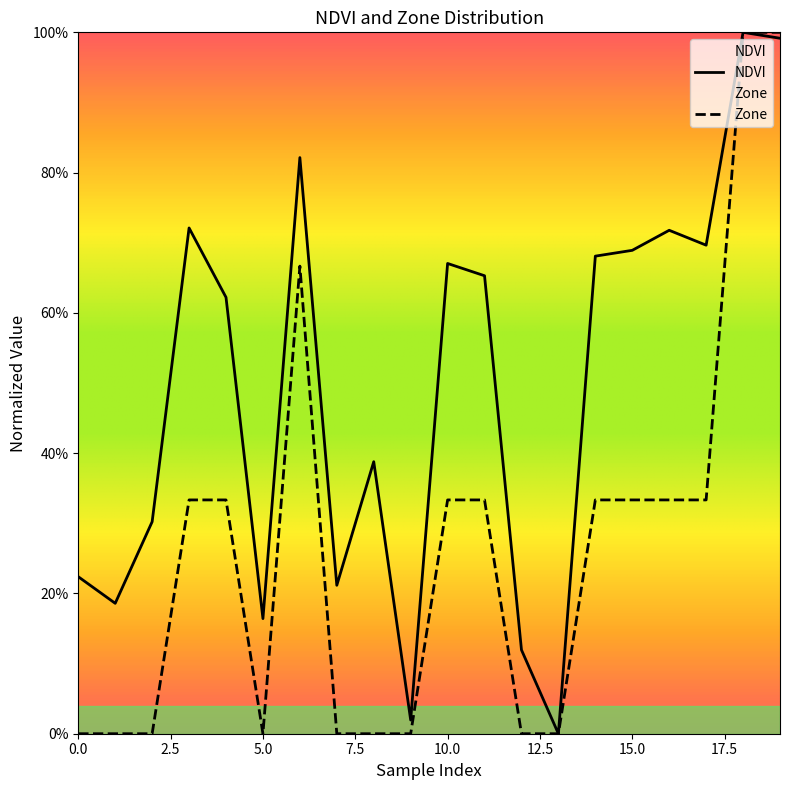

What are all the series names shown in the legend?

NDVI, Zone